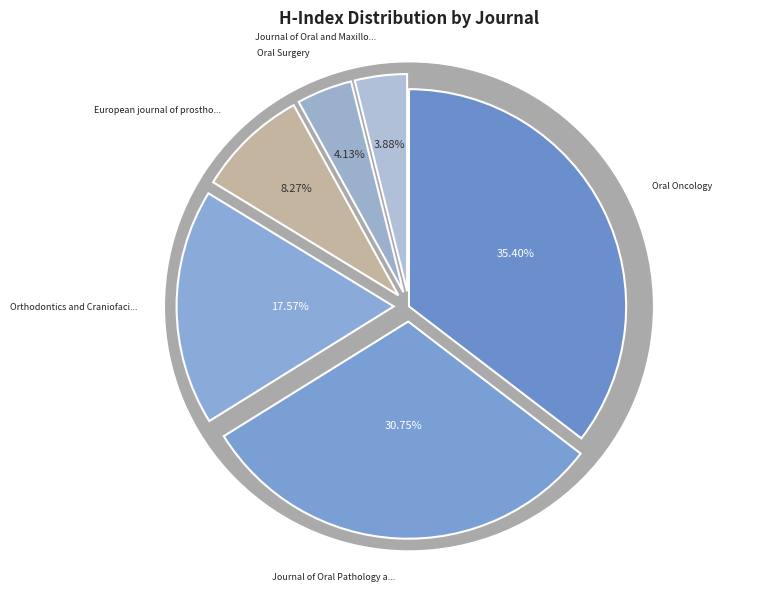

Is European journal of prosthodontics the majority of the pie?

No